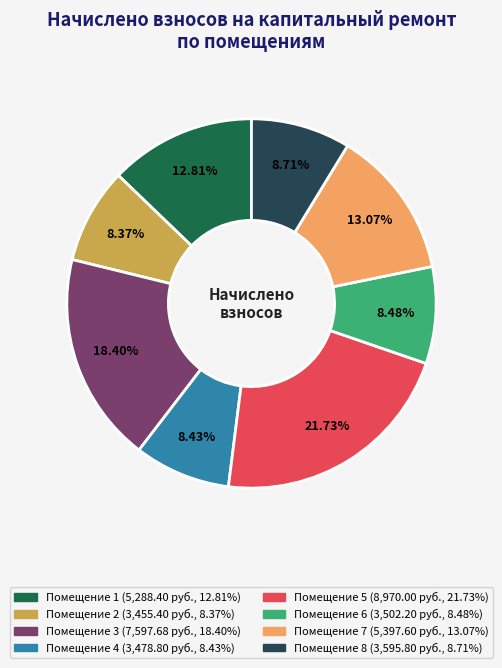

Does any single category account for the majority?

No